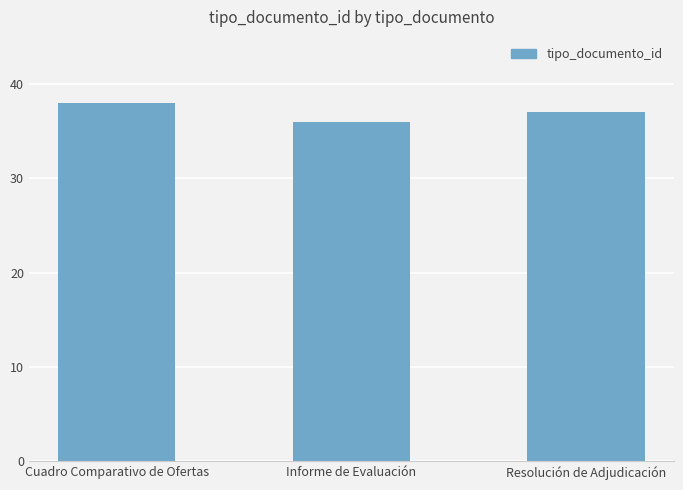

Which category has the highest value across all series?

Cuadro Comparativo de Ofertas